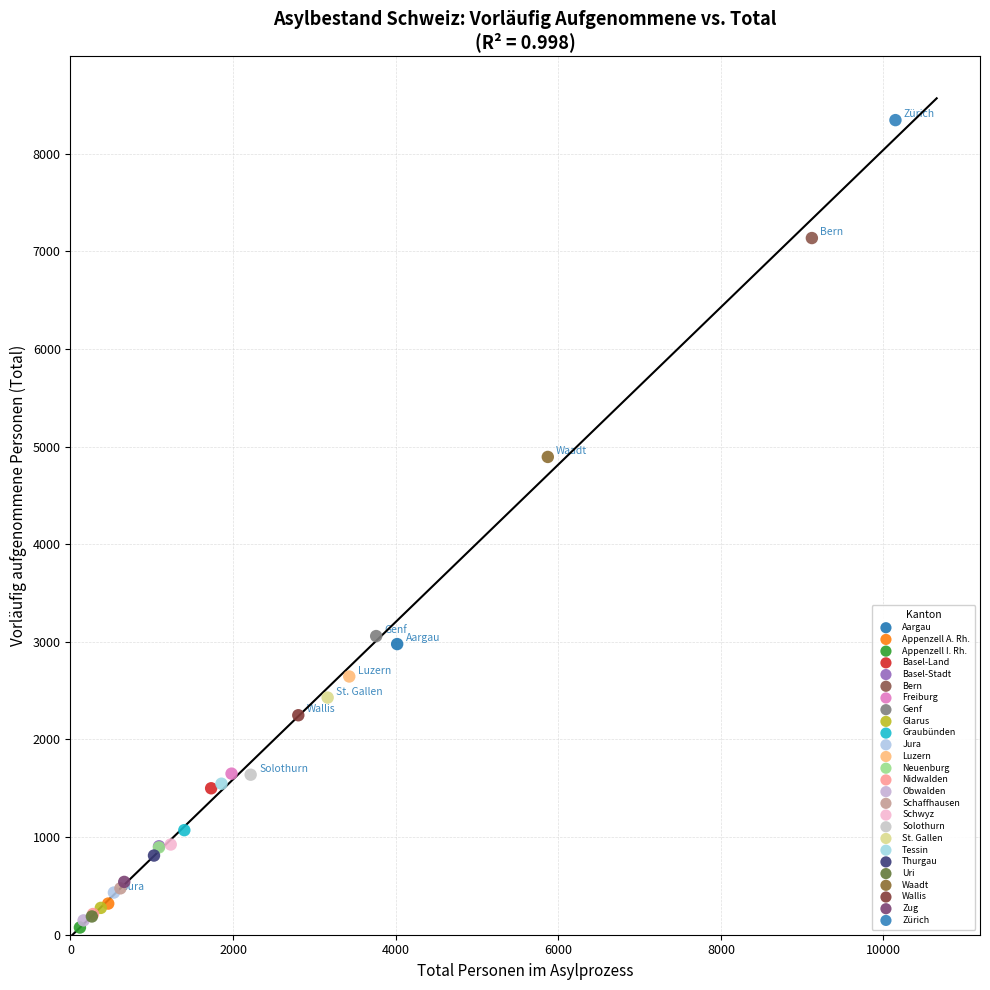

What are all the series names shown in the legend?

Aargau, Appenzell A. Rh., Appenzell I. Rh., Basel-Land, Basel-Stadt, Bern, Freiburg, Genf, Glarus, Graubünden, Jura, Luzern, Neuenburg, Nidwalden, Obwalden, Schaffhausen, Schwyz, Solothurn, St. Gallen, Tessin, Thurgau, Uri, Waadt, Wallis, Zug, Zürich